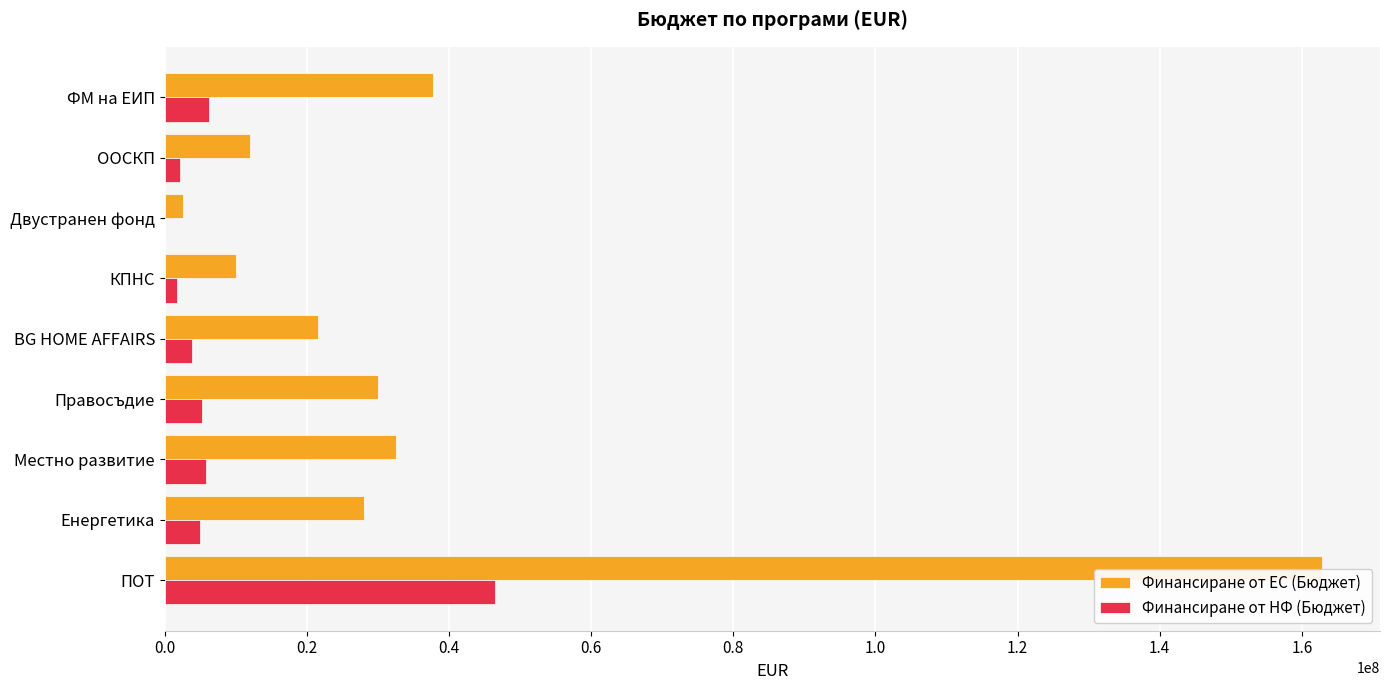

What is the highest value of the Финансиране от ЕС (Бюджет) series?

162855769.7